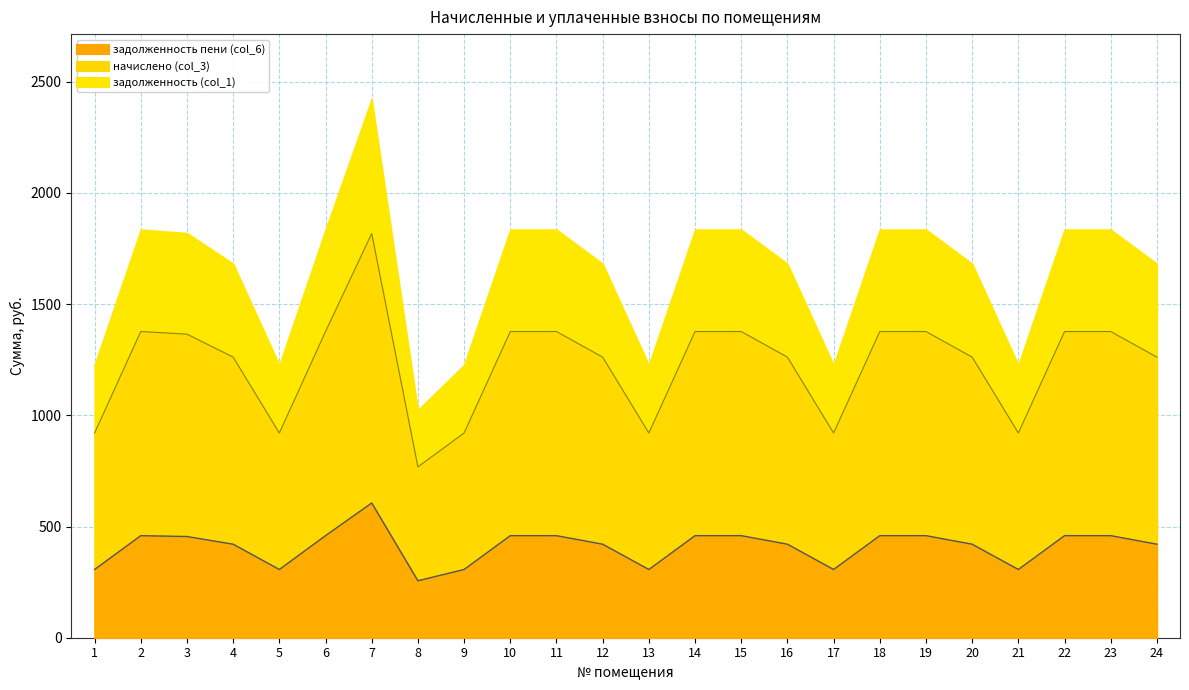

What is the sum of all задолженность (col_1) values?

9849.5